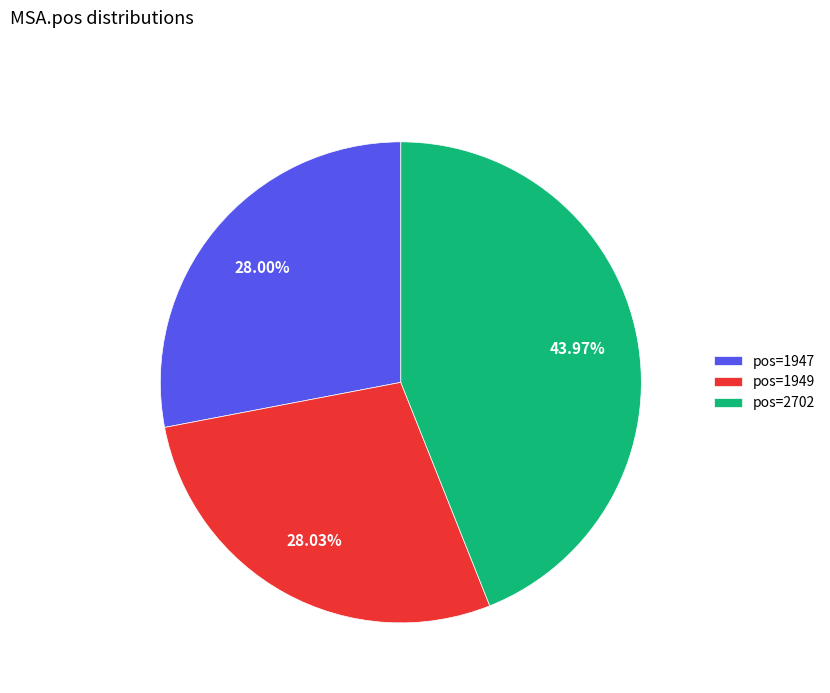

To the nearest percent, what is the combined percentage of pos=1949 and pos=1947?

56%